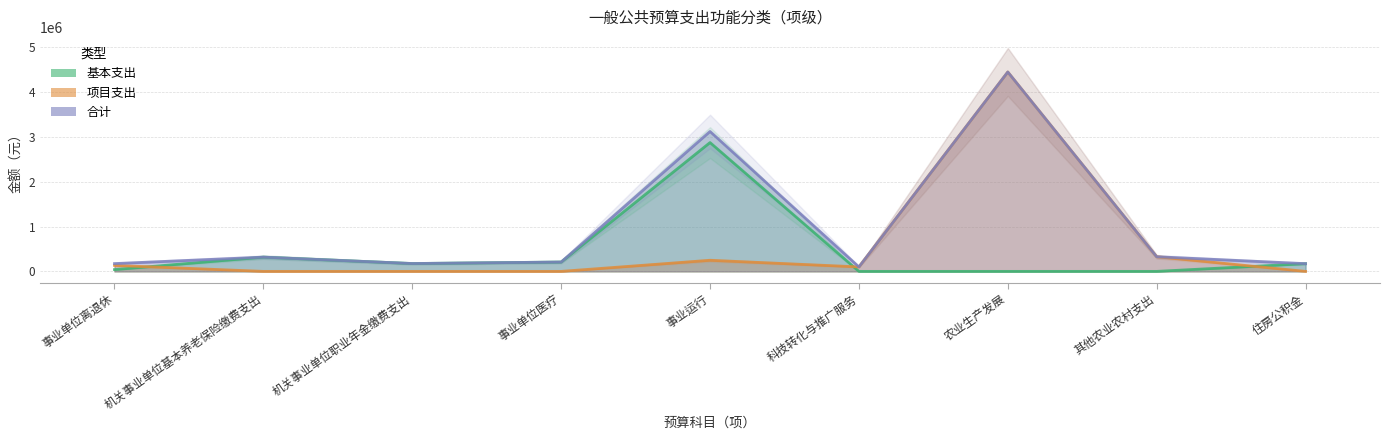

True or false: 基本支出 has a value of -1012112 at 科技转化与推广服务.

False